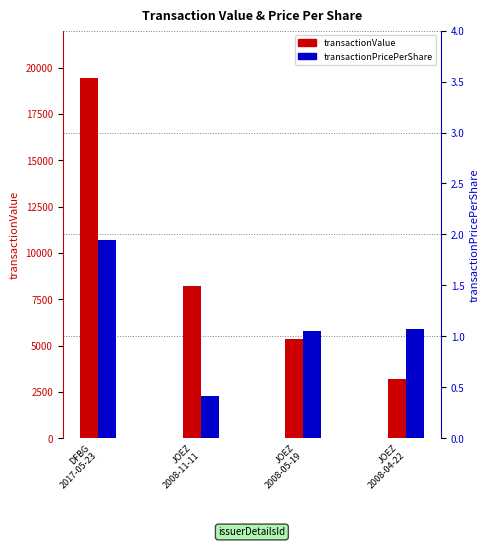

Does the chart contain any negative values?

No